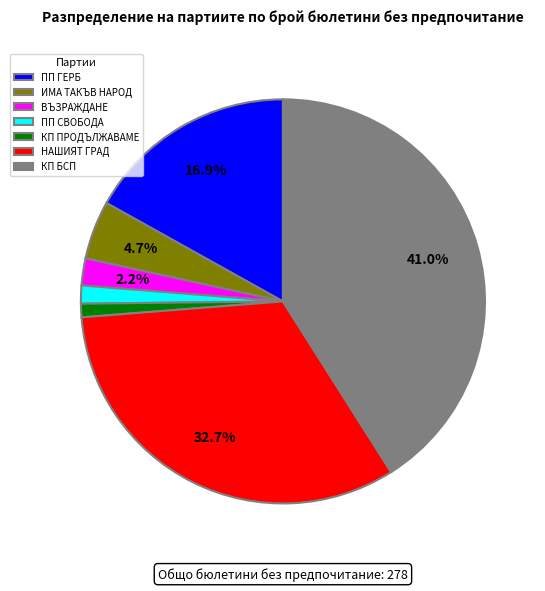

Which category has the biggest portion of the pie?

КП БСП